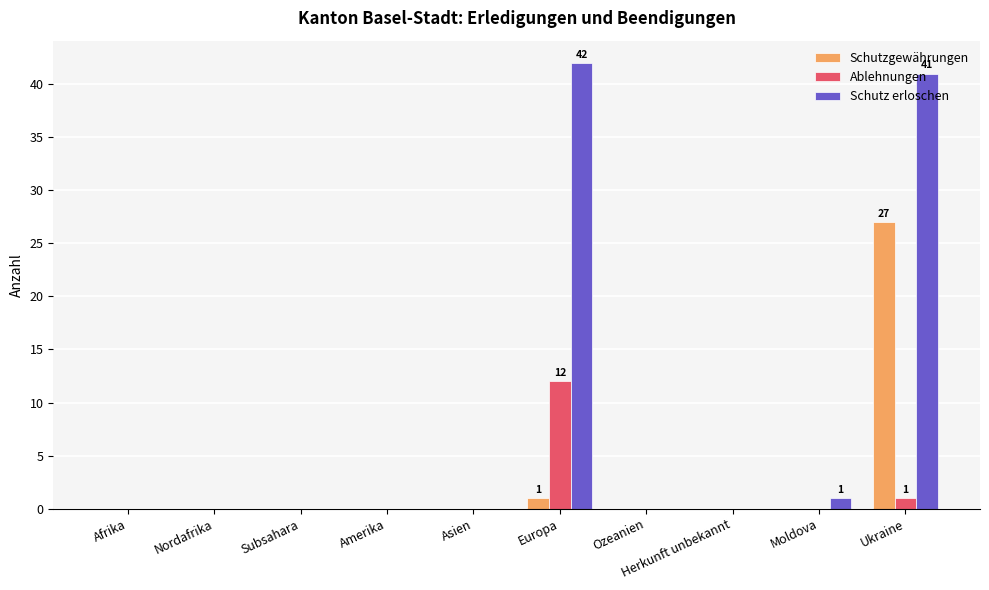

What is the highest value of the Schutz erloschen series?

42